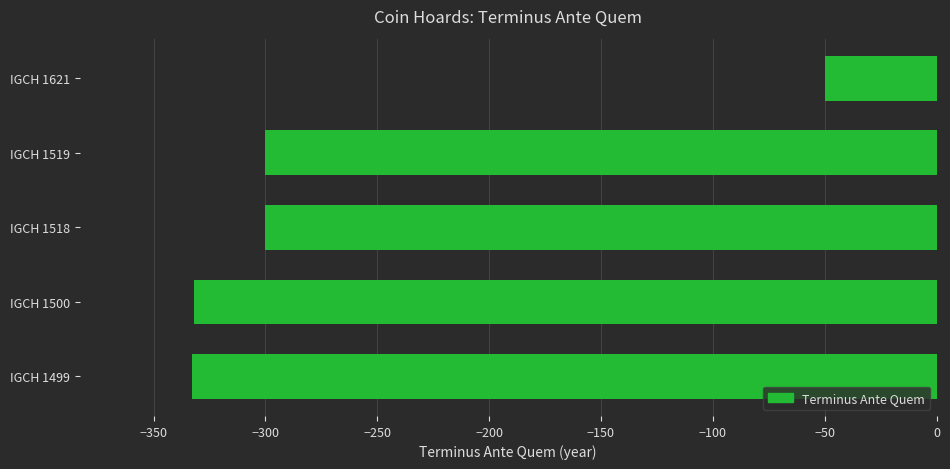

The value at IGCH 1519 is -444. True or false?

False